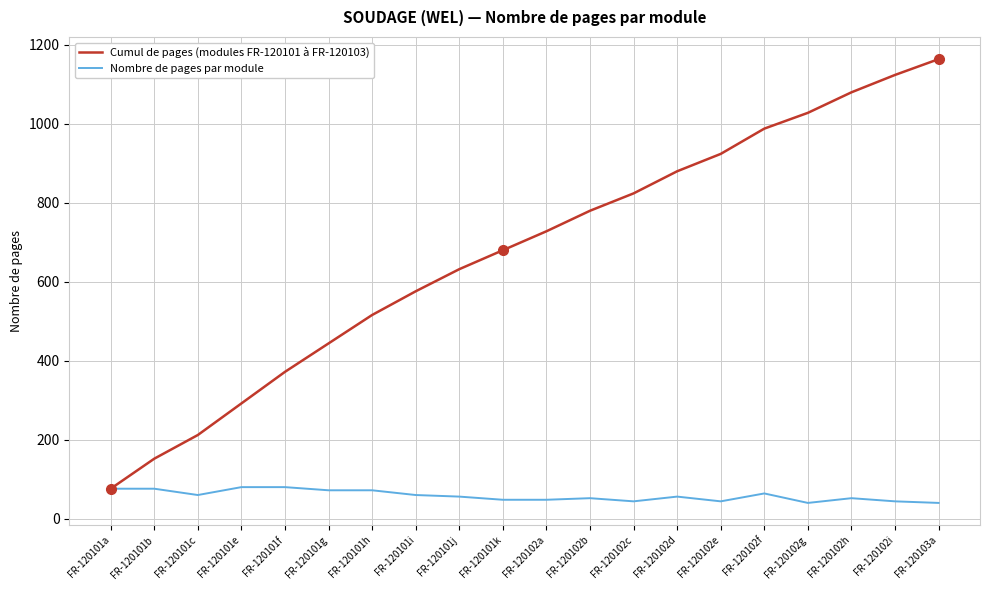

Rank the categories by Cumul de pages (modules FR-120101 à FR-120103) value from lowest to highest.

FR-120101a, FR-120101b, FR-120101c, FR-120101e, FR-120101f, FR-120101g, FR-120101h, FR-120101i, FR-120101j, FR-120101k, FR-120102a, FR-120102b, FR-120102c, FR-120102d, FR-120102e, FR-120102f, FR-120102g, FR-120102h, FR-120102i, FR-120103a